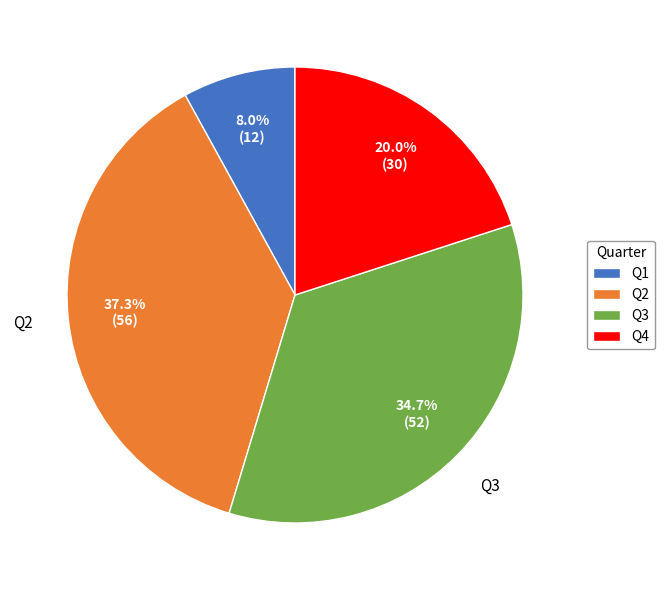

The Q1 slice represents 8% of the pie. True or false?

True